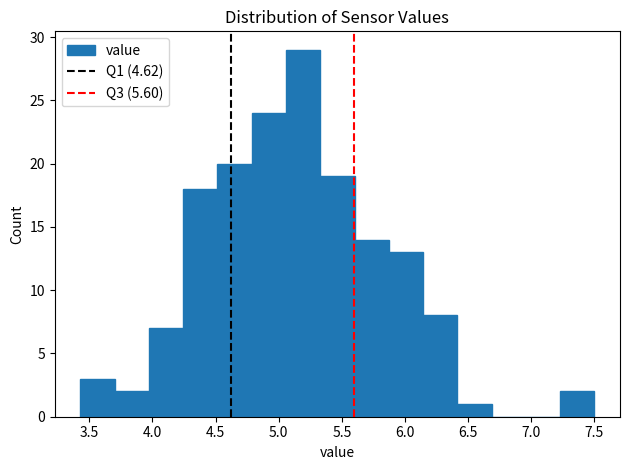

Reading left to right, list every bar in this chart as the range it spans on the x-axis followed by its height. Neither the bar edges nor the heights are printed on the chart, so give them approximately, as read against the axes.

3.45 to 3.70: 3
3.70 to 3.95: 2
3.95 to 4.25: 7
4.25 to 4.50: 18
4.50 to 4.80: 20
4.80 to 5.05: 24
5.05 to 5.35: 29
5.35 to 5.60: 19
5.60 to 5.85: 14
5.85 to 6.15: 13
6.15 to 6.40: 8
6.40 to 6.70: 1
6.70 to 6.95: 0
6.95 to 7.25: 0
7.25 to 7.50: 2